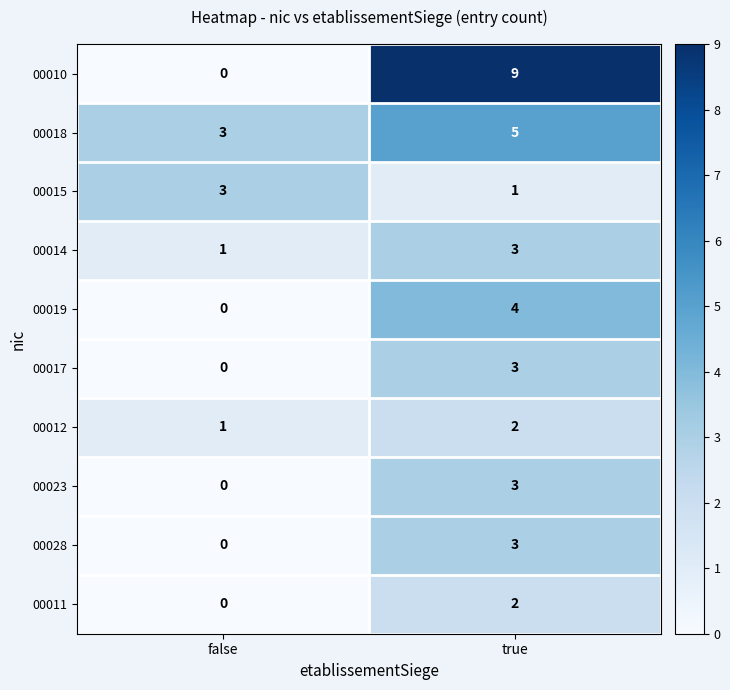

Count the number of data series in this chart.

10